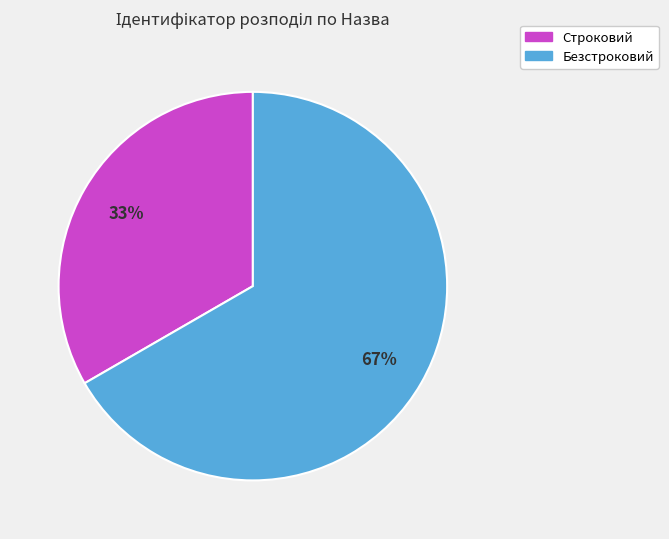

Is the sum of Строковий and Безстроковий greater than half?

Yes